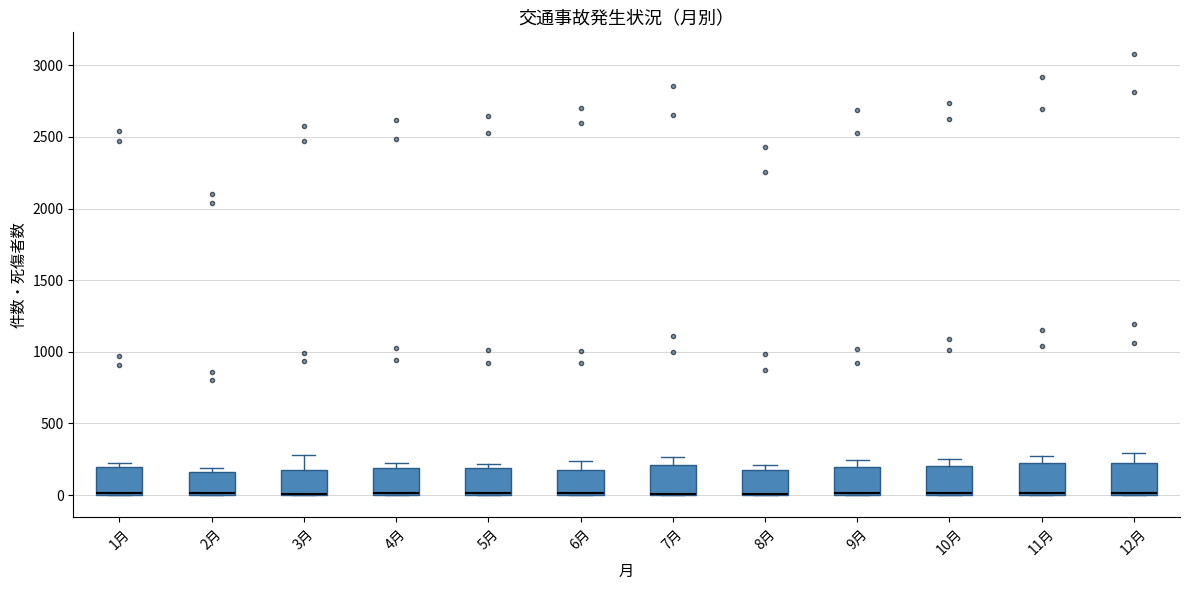

Reading left to right, transcribe this box plot: for each box, give where its median line is, the range the box spans, and where its two whiskers end, as read against the y-axis. The values are not printed on the chart, so give them approximately, as read against the axis.

1月: median 0, box 0 to 200, whiskers 0 to 250
2月: median 0 (drawn on the box's lower edge), box 0 to 150, whiskers 0 to 200
3月: median 0 (drawn on the box's lower edge), box 0 to 150, whiskers 0 to 300
4月: median 0 (just above the box's lower edge), box 0 to 200, whiskers 0 to 200 (just above the box's upper edge)
5月: median 0 (drawn on the box's lower edge), box 0 to 200, whiskers 0 to 200 (just above the box's upper edge)
6月: median 0 (drawn on the box's lower edge), box 0 to 150, whiskers 0 to 250
7月: median 0 (drawn on the box's lower edge), box 0 to 200, whiskers 0 to 250
8月: median 0 (drawn on the box's lower edge), box 0 to 200, whiskers 0 to 200 (just above the box's upper edge)
9月: median 0 (drawn on the box's lower edge), box 0 to 200, whiskers 0 to 250
10月: median 0, box 0 to 200, whiskers 0 to 250
11月: median 0 (drawn on the box's lower edge), box 0 to 200, whiskers 0 to 250
12月: median 0 (drawn on the box's lower edge), box 0 to 200, whiskers 0 to 300